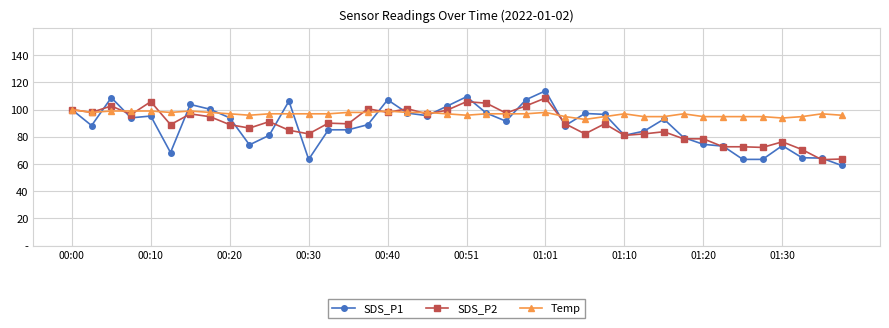

Is this an area chart (filled region under the line)?

No